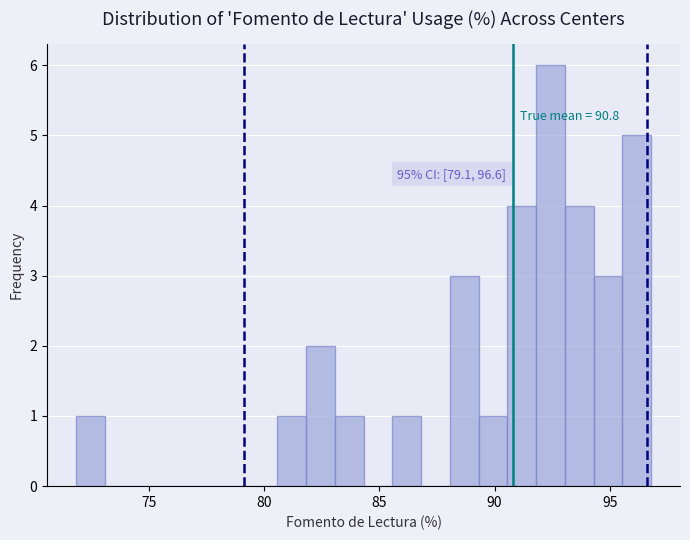

Around what value on the x-axis is the tallest bar? Give the approximate position of its centre, as read against the axis.

92.5